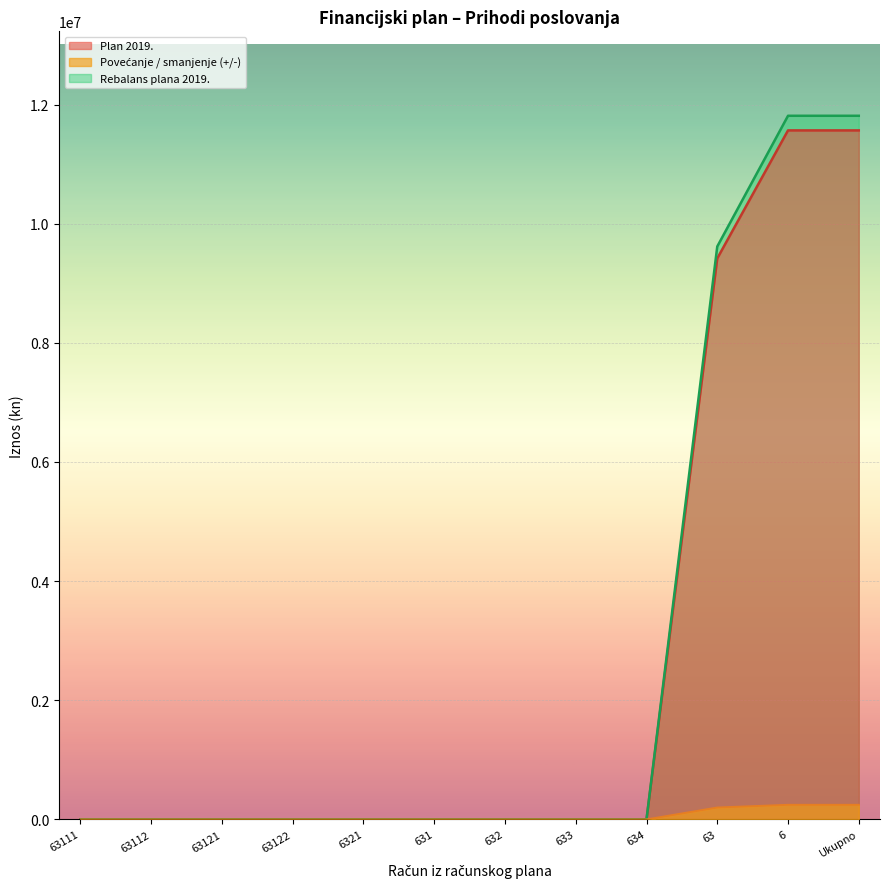

Which series has the largest range (max minus min)?

Rebalans plana 2019.